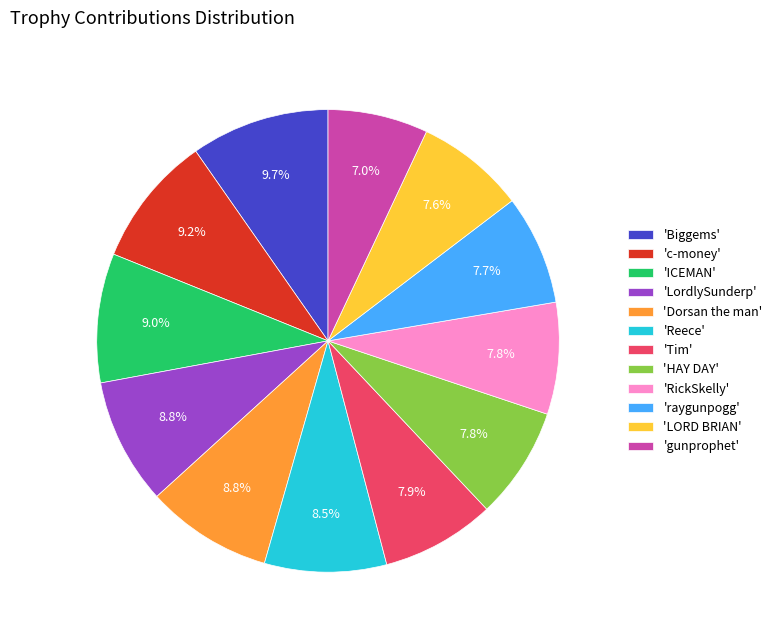

What percentage do 'HAY DAY' and 'raygunpogg' together represent?

15.5%